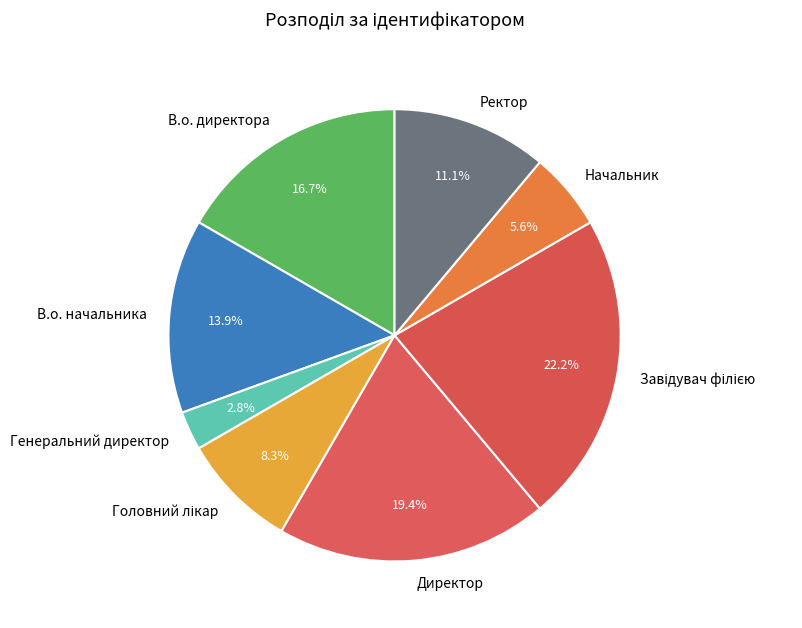

What is the smallest slice in the pie chart?

Генеральний директор